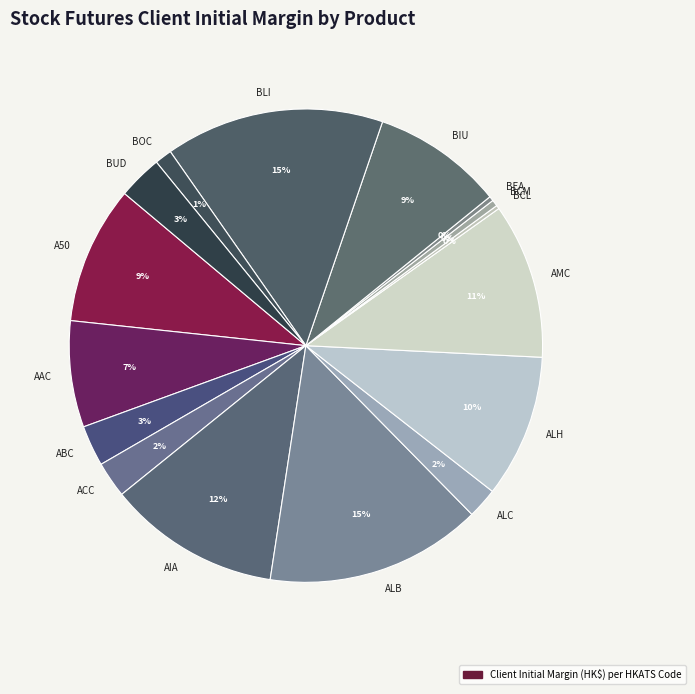

Is the sum of ABC and BOC greater than half?

No